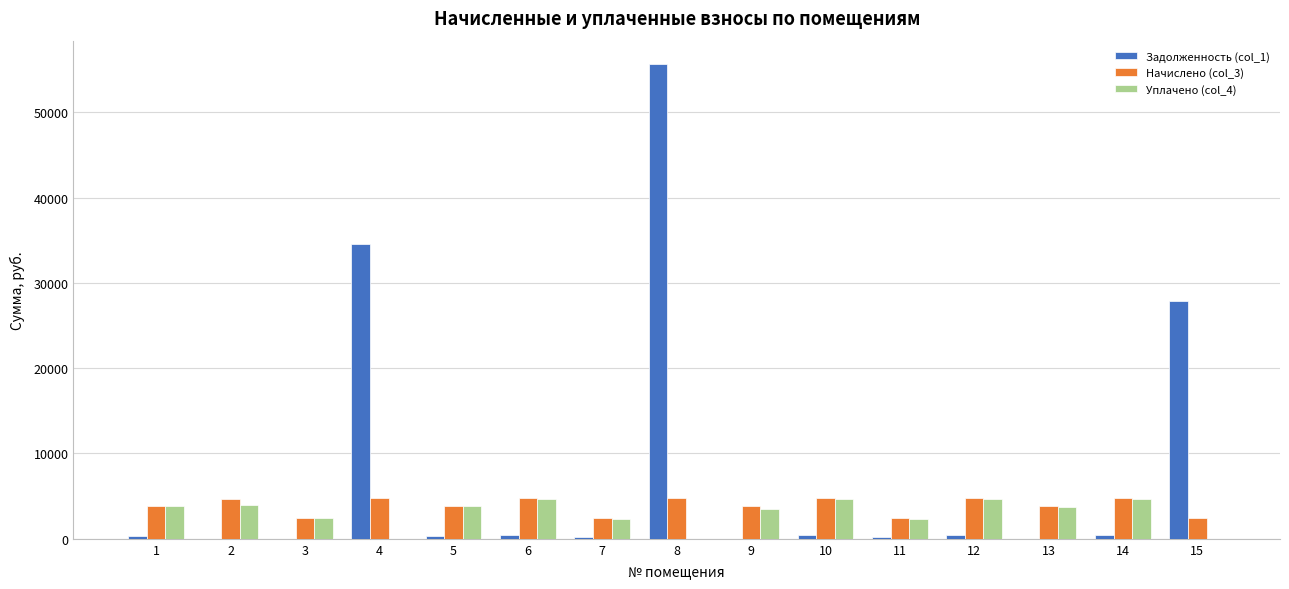

What is the maximum value for Начислено (col_3)?

4771.2